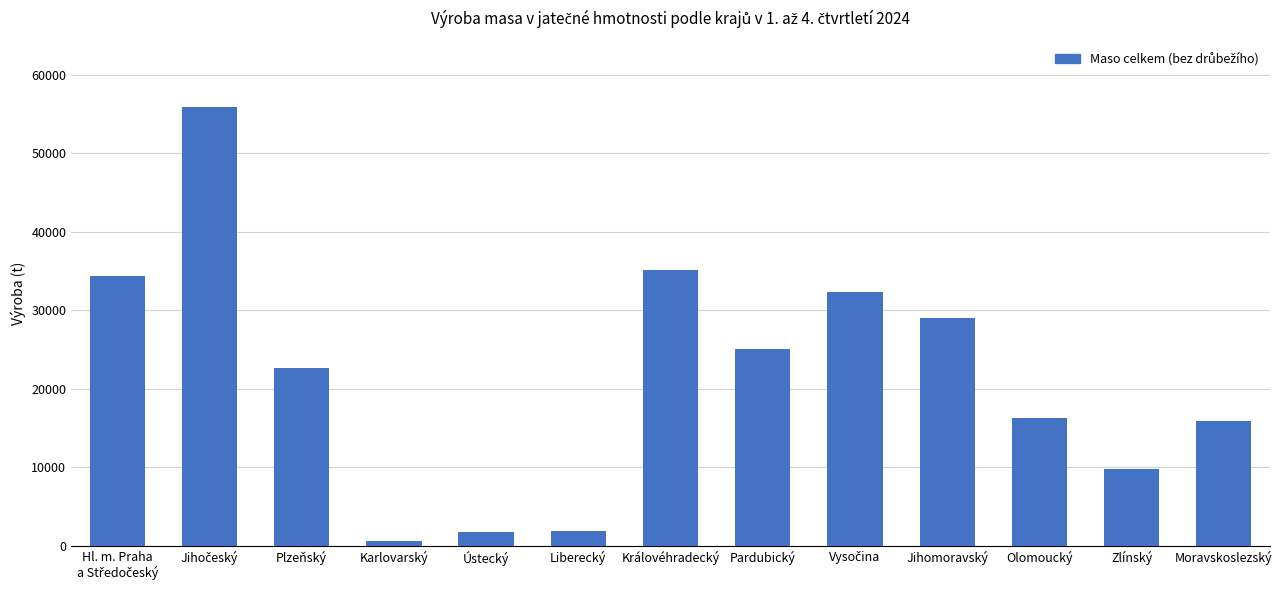

How many data points are above 22681?

7